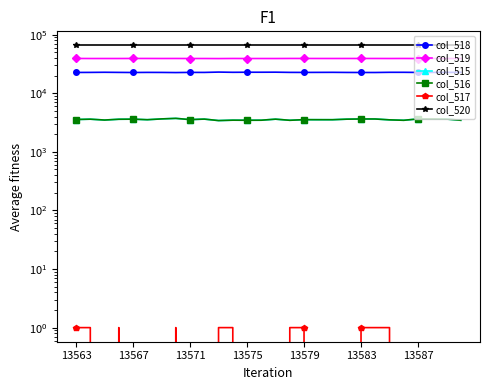

Is this an area chart (filled region under the line)?

No